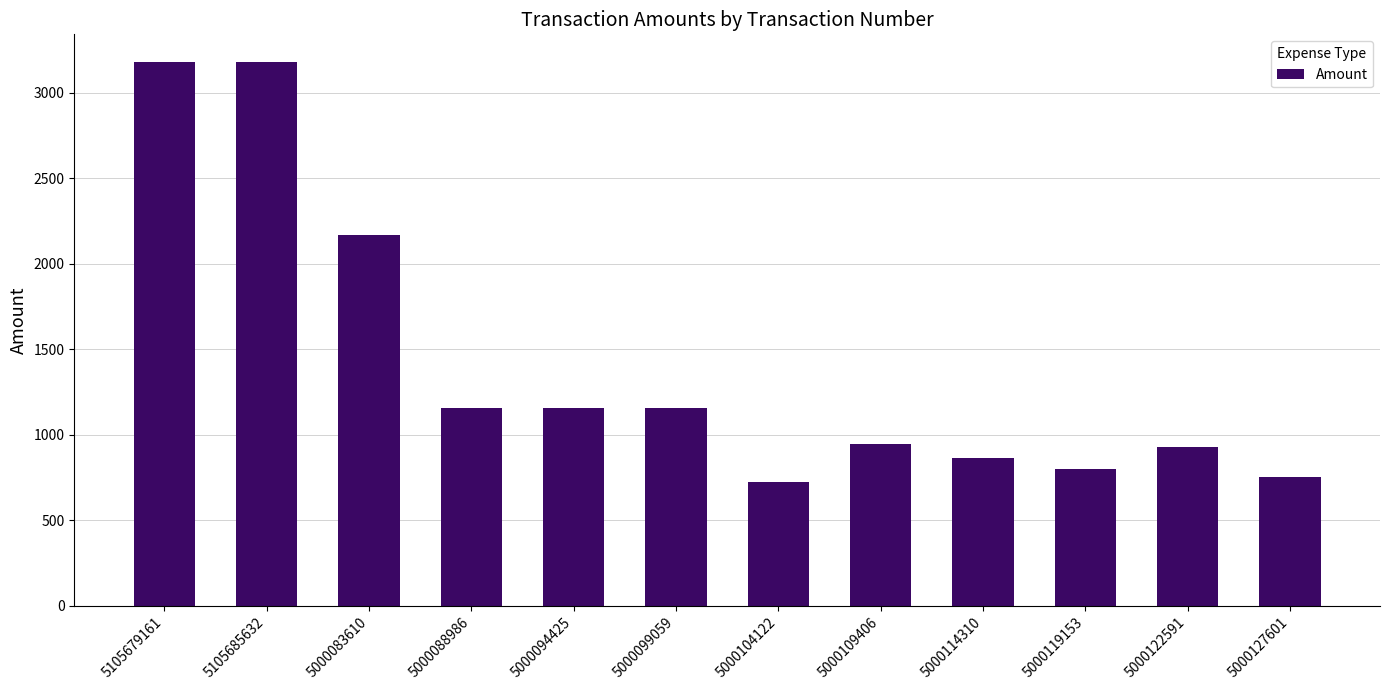

The chart shows a value of 1218.2 at 5000114310. True or false?

False